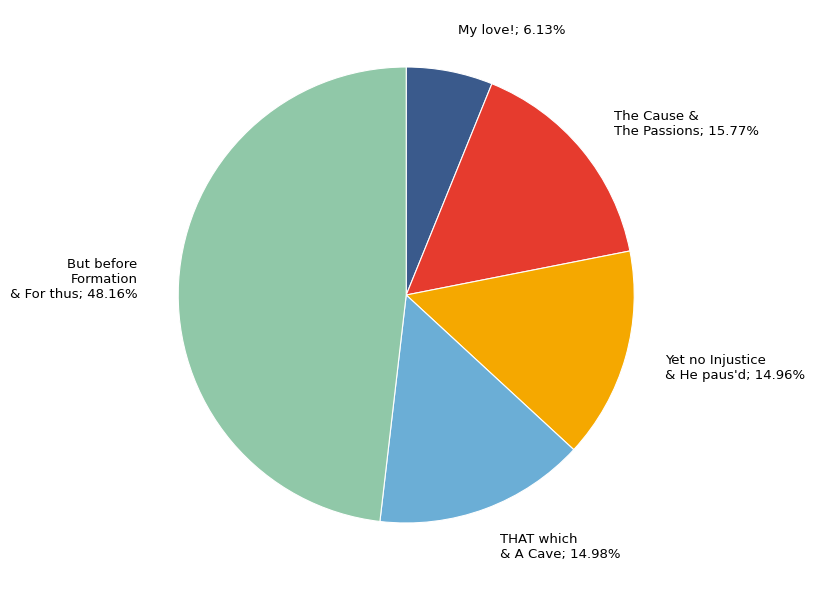

Is there a majority slice in this chart?

No